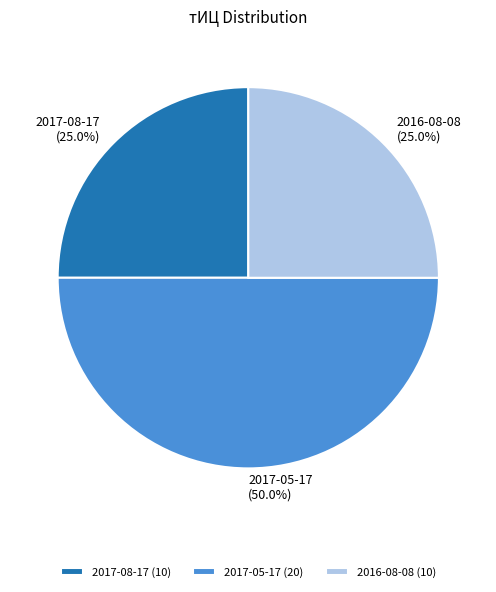

Which category has the biggest portion of the pie?

2017-05-17